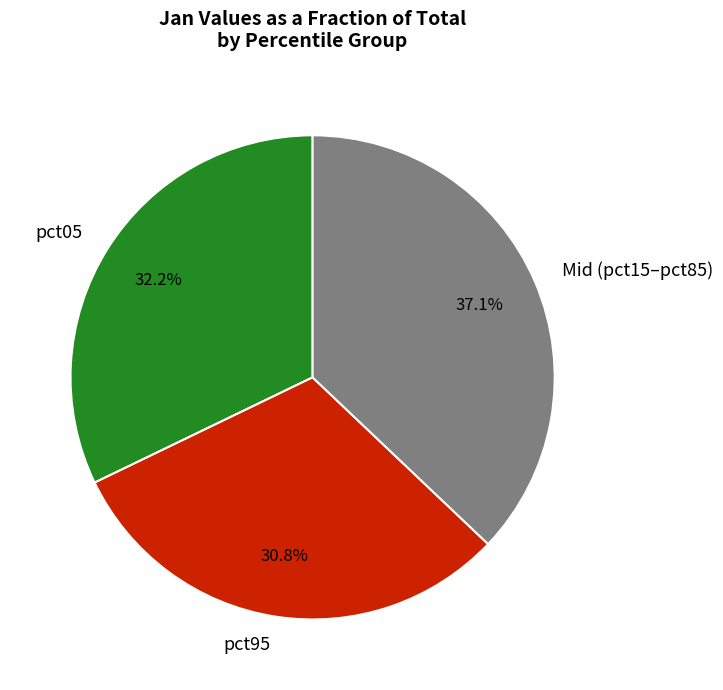

Is it true that pct05 is 17% of the pie?

False